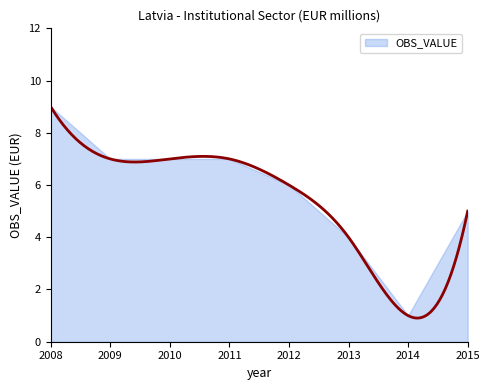

Count the number of categories in the chart.

8